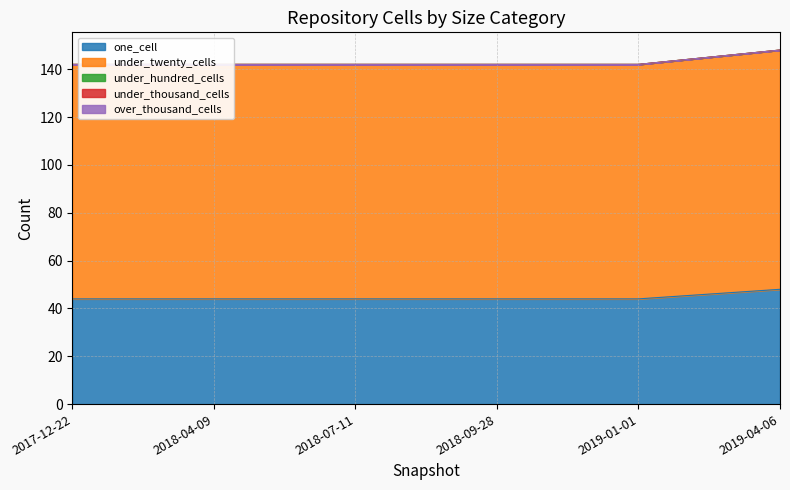

True or false: under_thousand_cells and under_hundred_cells cross at least once.

False